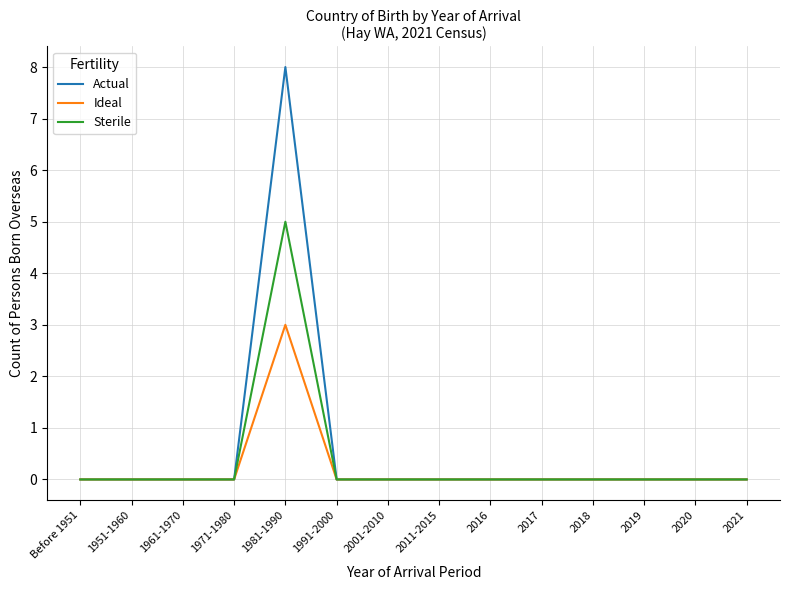

Which series has the largest range (max minus min)?

Actual